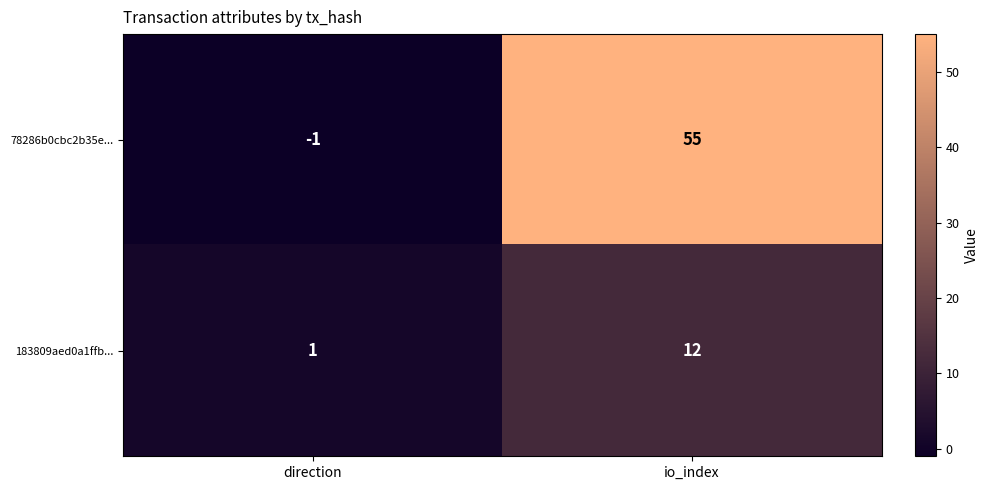

Rank the series by their maximum value, from lowest to highest.

183809aed0a1ffb..., 78286b0cbc2b35e...